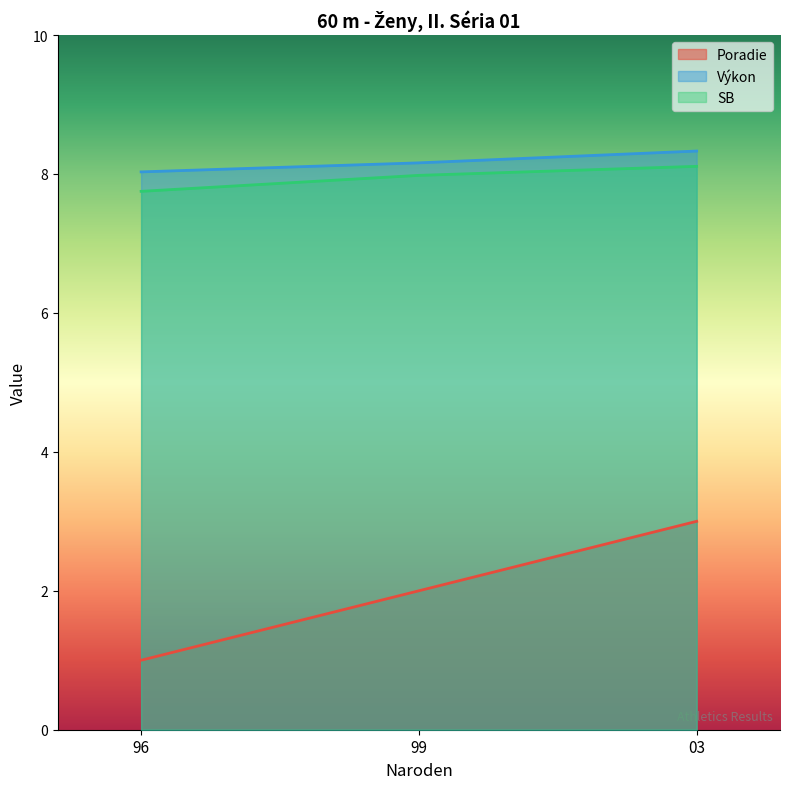

Is it true that Poradie equals 0.4 at 96?

False